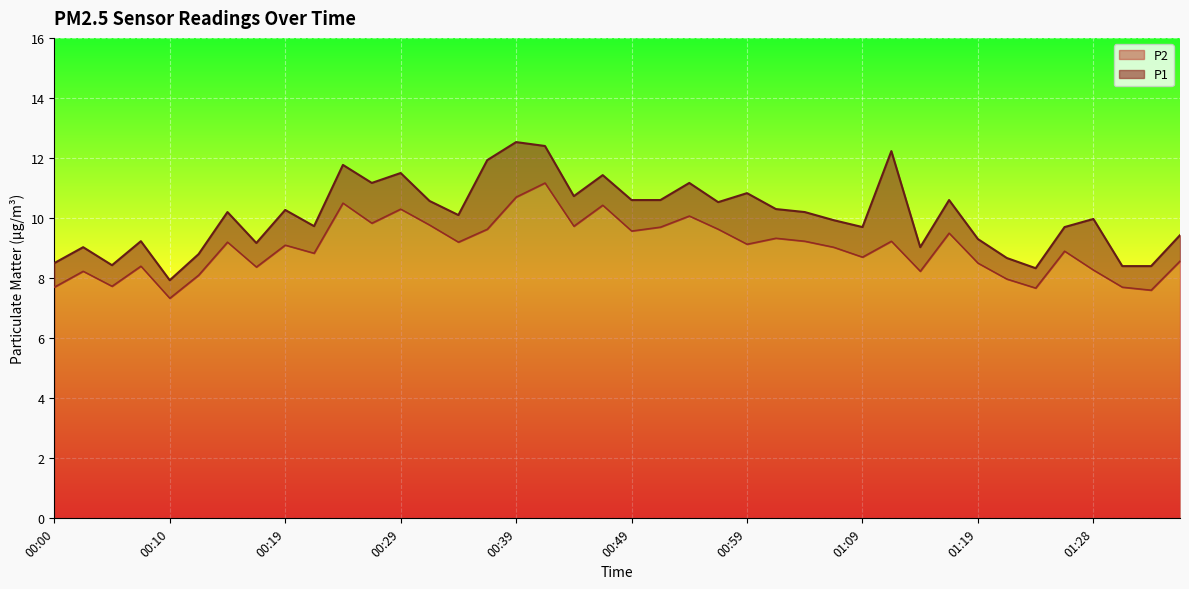

At which category is the sum across all series the highest?

00:41